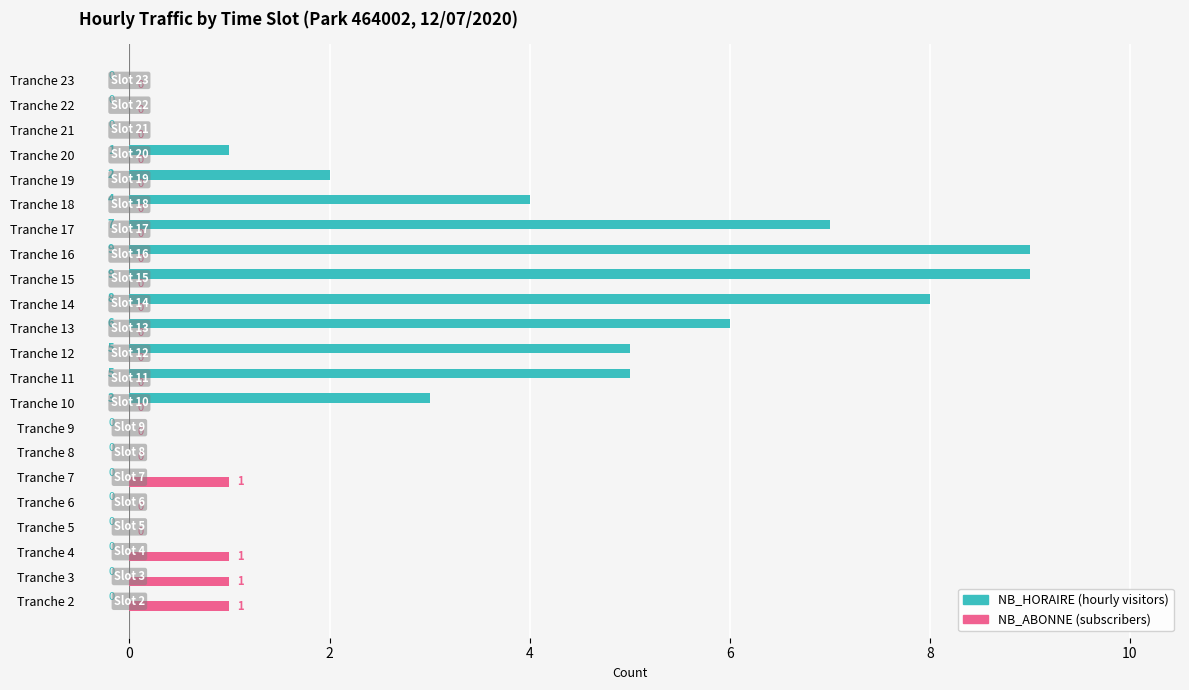

What is the total value across all series at Tranche 18?

4